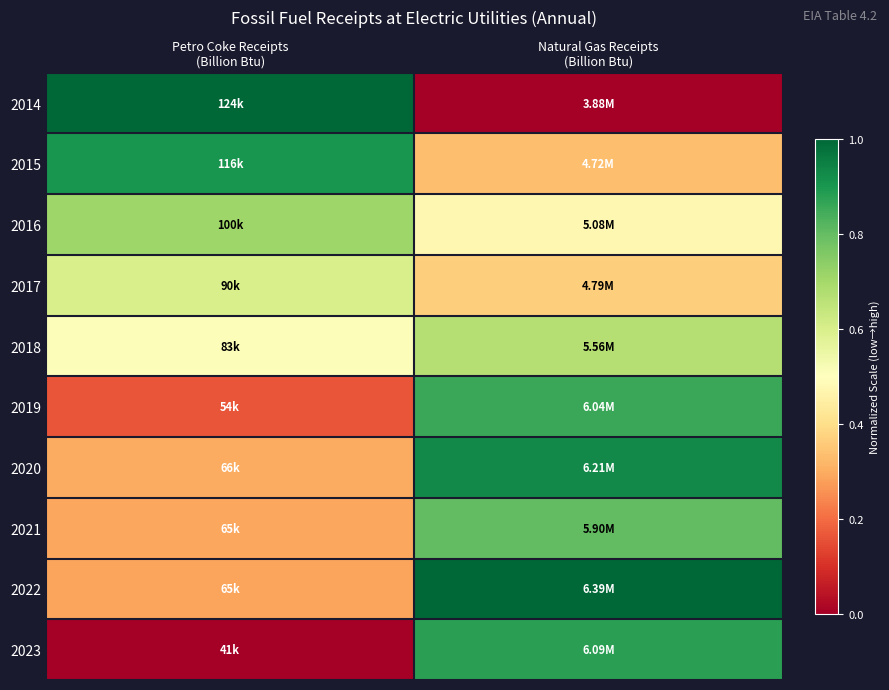

Which has a higher value, Petro Coke Receipts
(Billion Btu) or Natural Gas Receipts
(Billion Btu)?

Petro Coke Receipts
(Billion Btu)